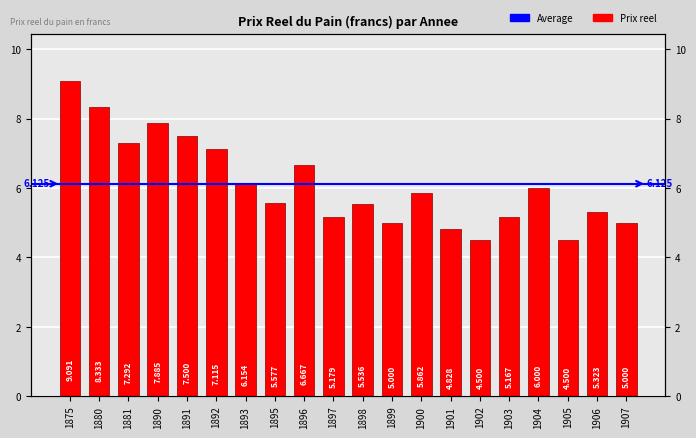

At which category does the chart reach its peak across all series?

1875